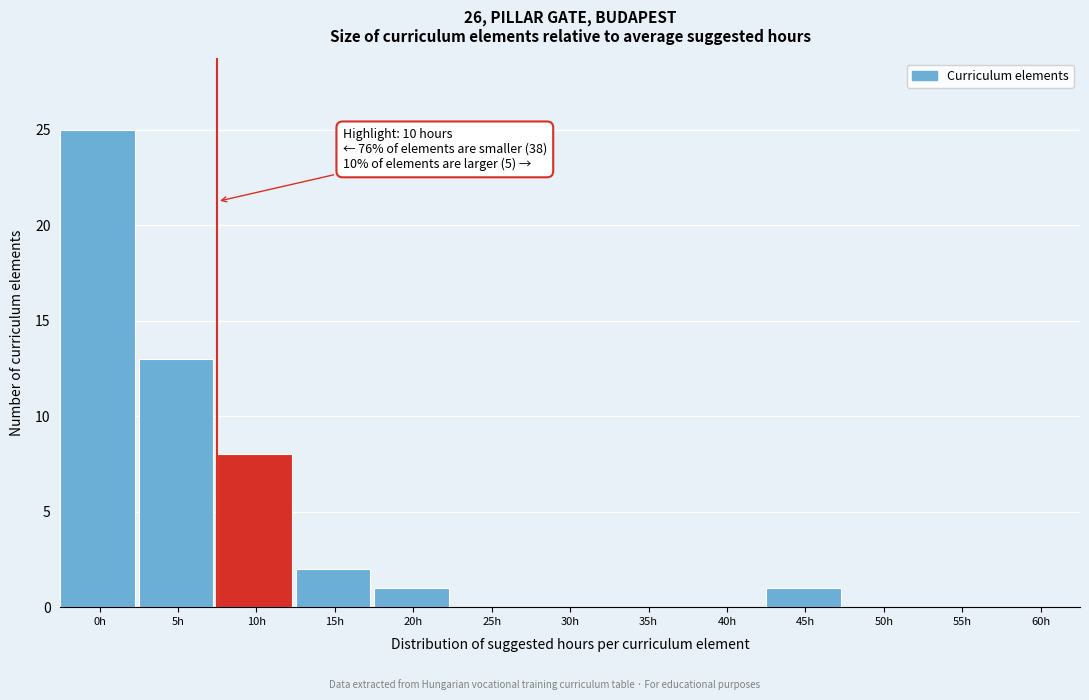

Reading left to right, extract all data points from this chart.

0h=25	5h=13	10h=8	15h=2	20h=1	25h=0	30h=0	35h=0	40h=0	45h=1	50h=0	55h=0	60h=0